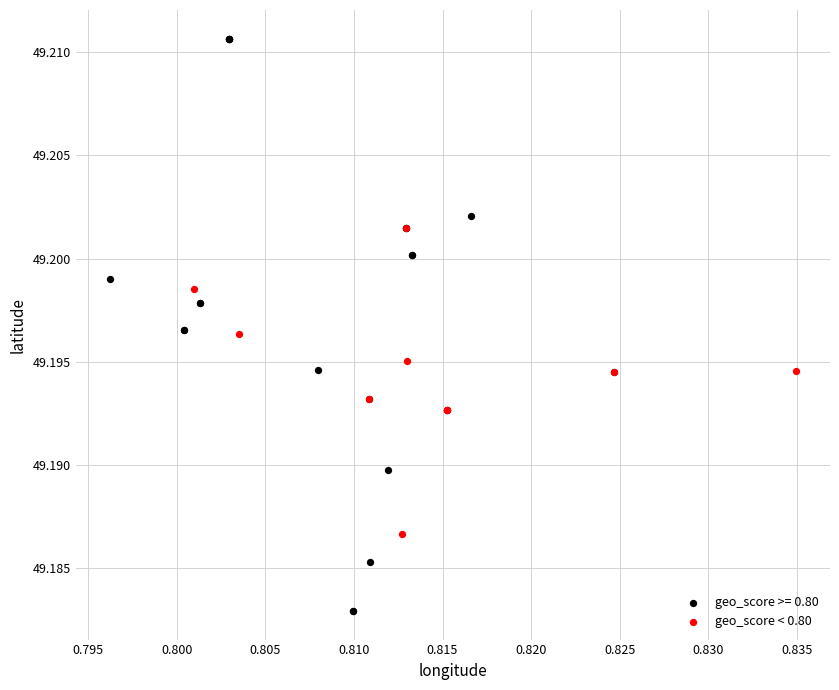

Which series reaches the minimum Y coordinate?

geo_score >= 0.80